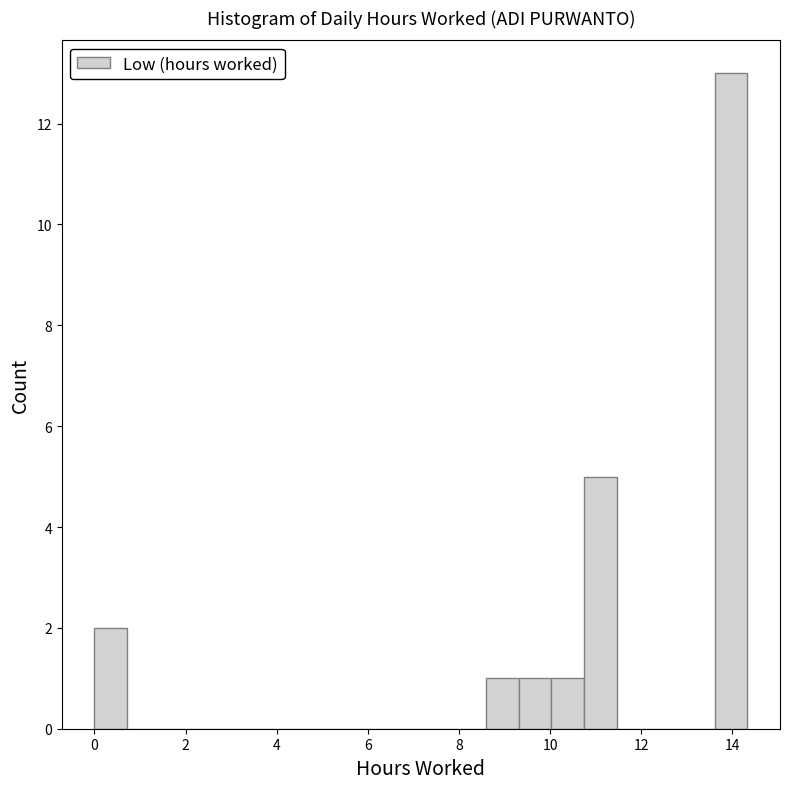

Read against the x-axis, roughly where is the centre of the tallest bar?

14.0